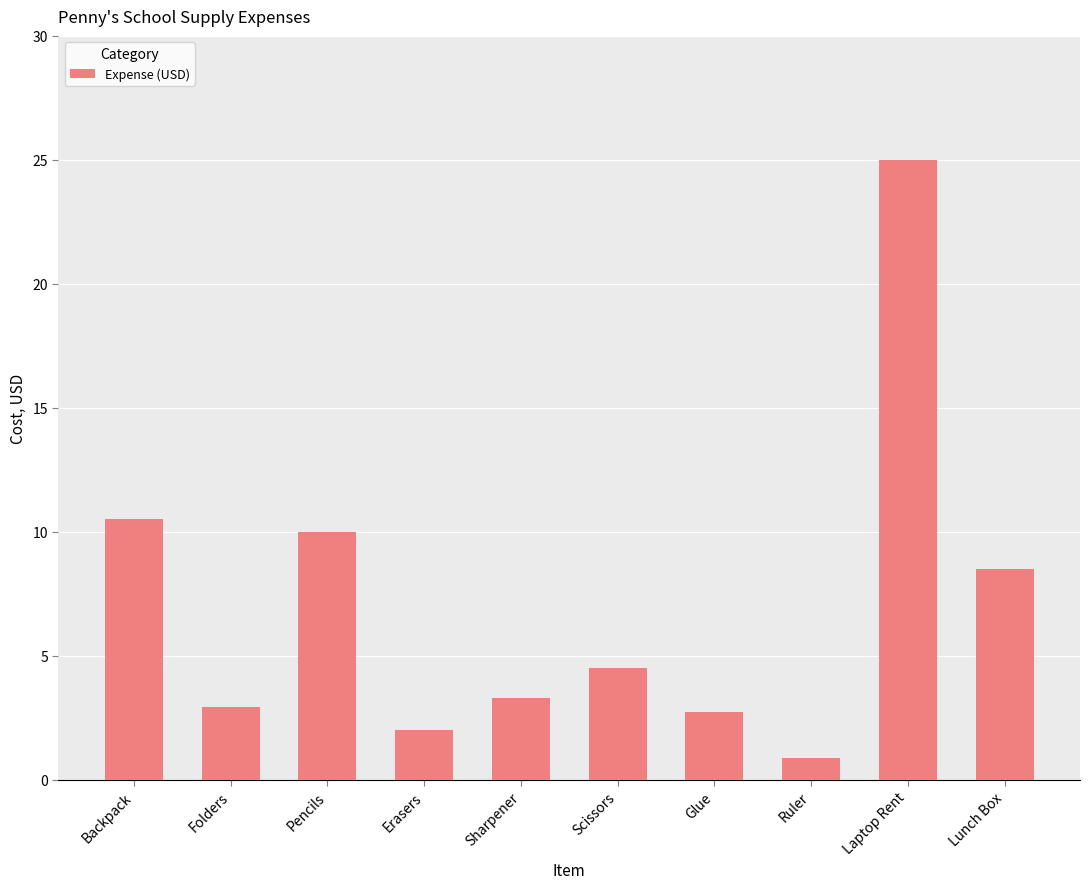

What is the label of the 2nd bar from the right?

Laptop Rent